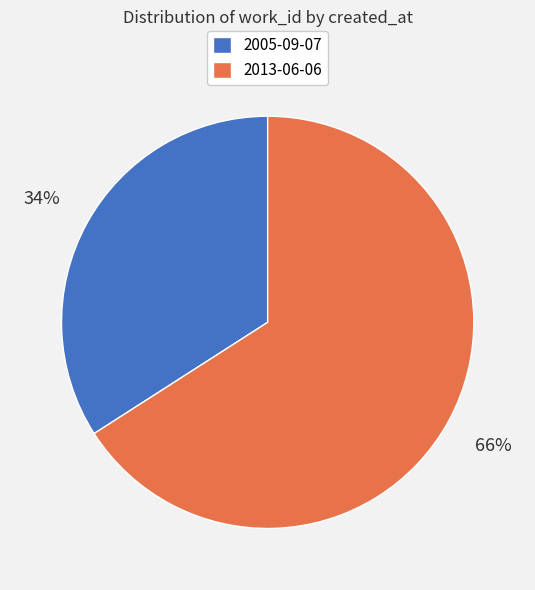

Is there a majority slice in this chart?

Yes